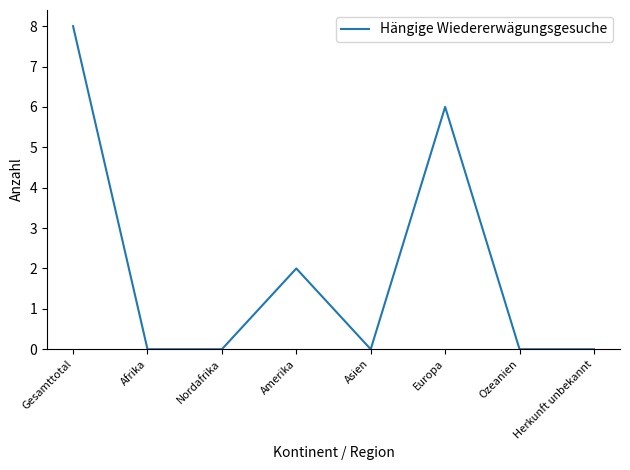

True or false: the data has more than 2 interior local peaks.

False